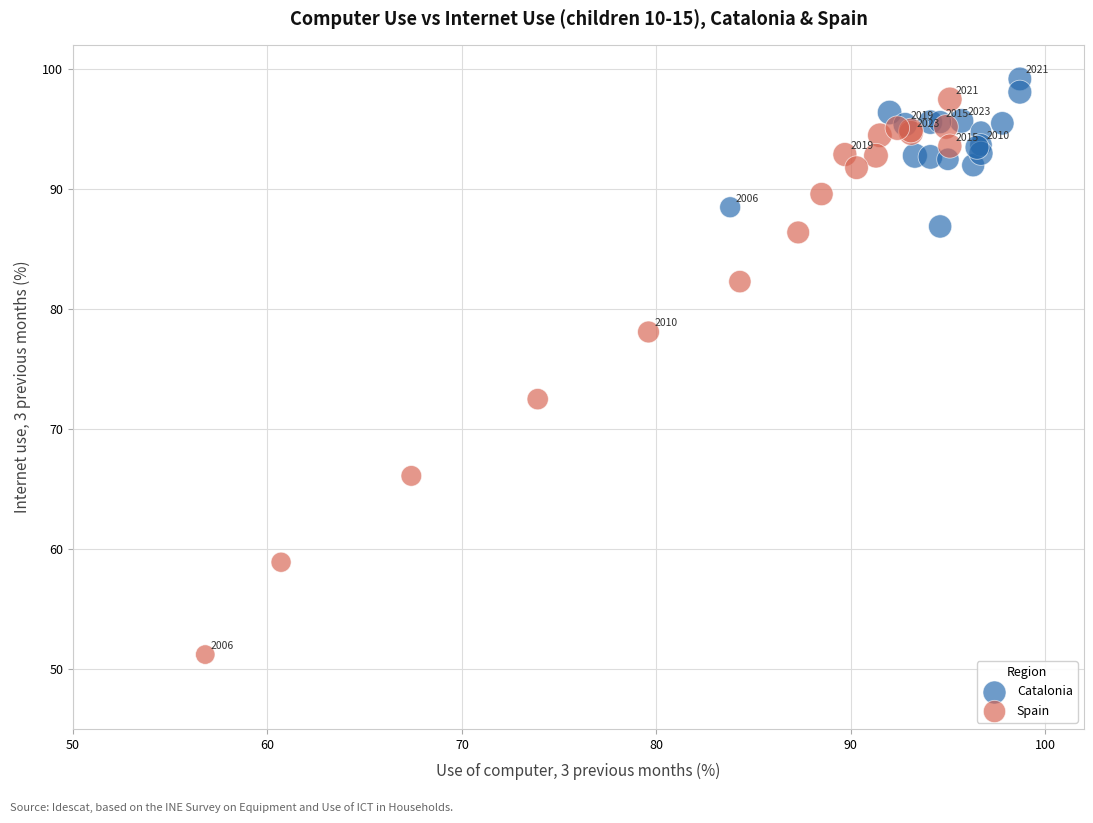

Which series has the widest spread of Y values?

Spain